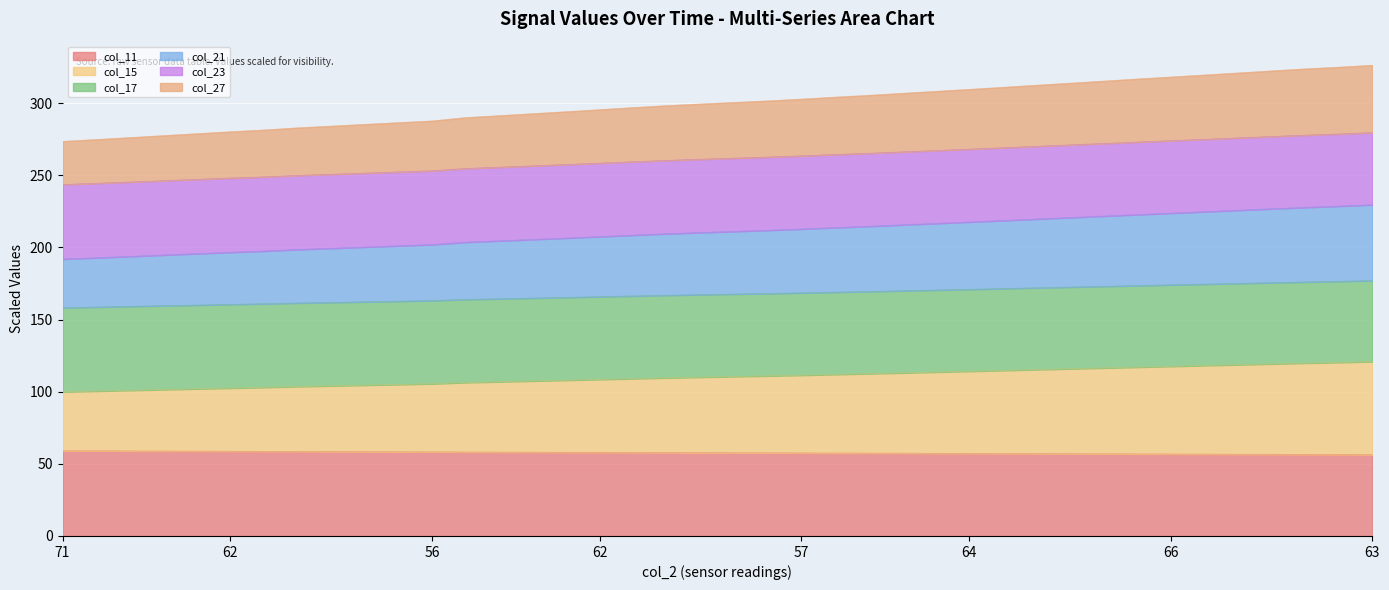

Does the chart display data point markers on the line(s)?

No